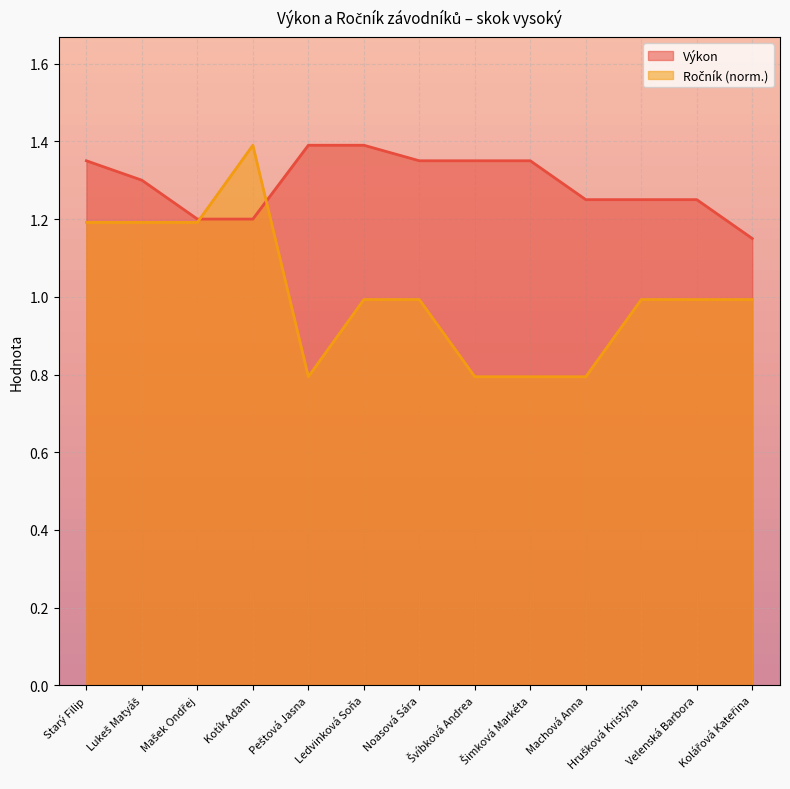

Reading right to left, list all the values displayed in this chart.

Výkon: Kolářová Kateřina=1.1	Velenská Barbora=1.2	Hrušková Kristýna=1.2	Machová Anna=1.2	Šimková Markéta=1.4	Švíbková Andrea=1.4	Noasová Sára=1.4	Ledvinková Soňa=1.4	Peštová Jasna=1.4	Kotík Adam=1.2	Mašek Ondřej=1.2	Lukeš Matyáš=1.3	Starý Filip=1.4
Ročník: Kolářová Kateřina=1.0	Velenská Barbora=1.0	Hrušková Kristýna=1.0	Machová Anna=0.8	Šimková Markéta=0.8	Švíbková Andrea=0.8	Noasová Sára=1.0	Ledvinková Soňa=1.0	Peštová Jasna=0.8	Kotík Adam=1.4	Mašek Ondřej=1.2	Lukeš Matyáš=1.2	Starý Filip=1.2